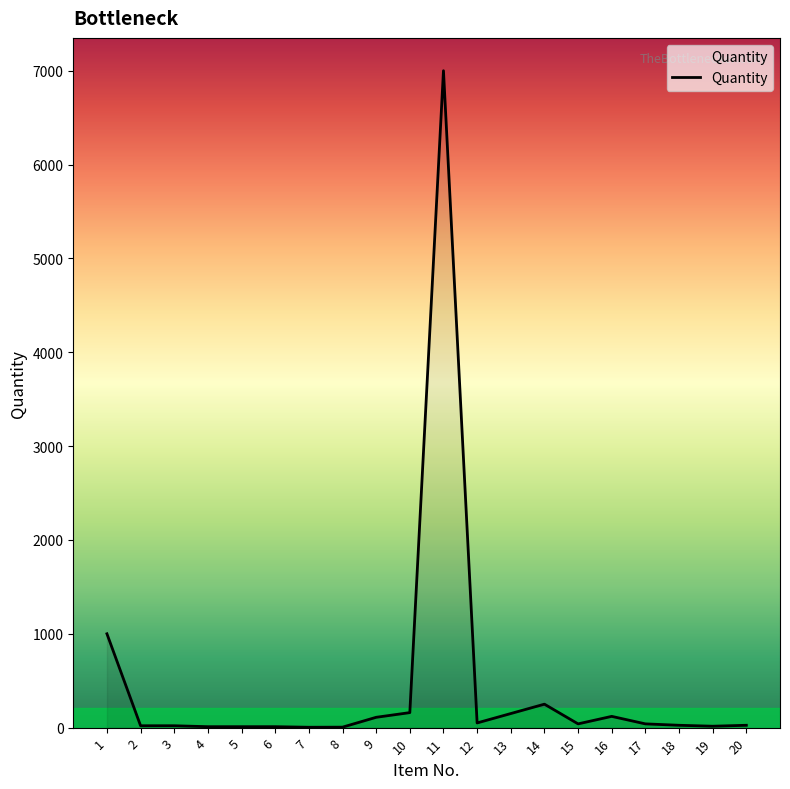

What is the greatest value displayed?

7000